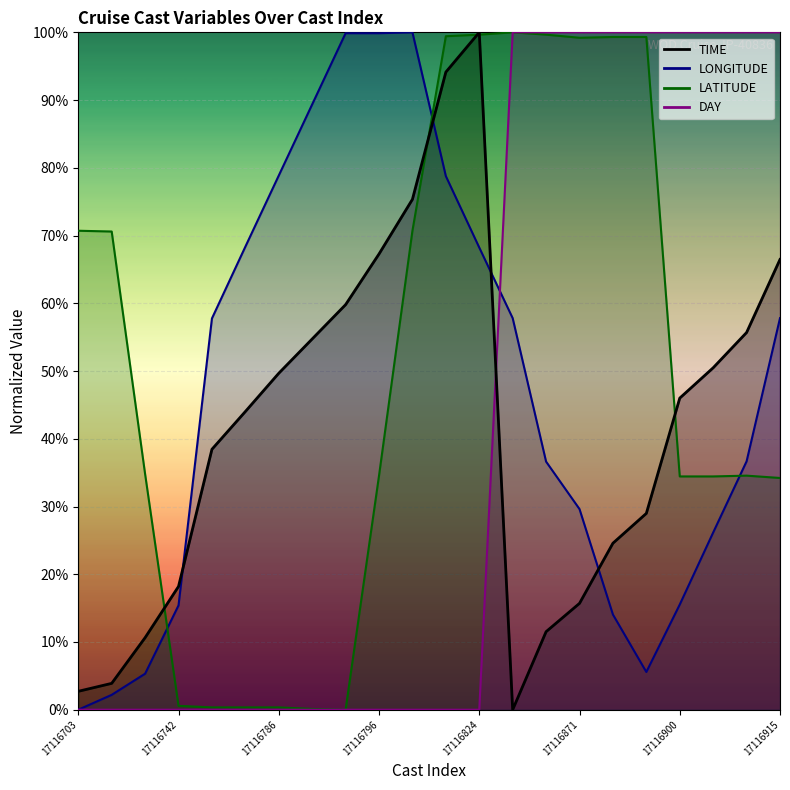

What is the approximate value of TIME at 17116824?

100.0